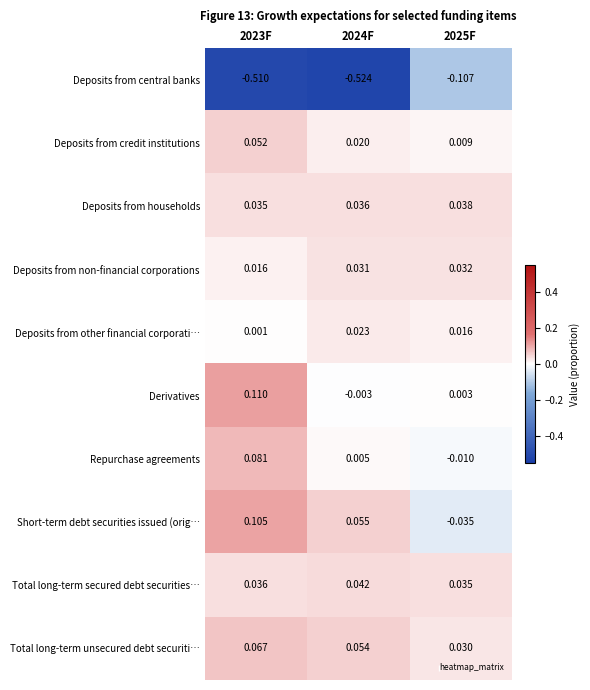

List the series in order of their peak value, highest first.

Derivatives, Short-term debt securities issued (orig…, Repurchase agreements, Total long-term unsecured debt securiti…, Deposits from credit institutions, Total long-term secured debt securities…, Deposits from households, Deposits from non-financial corporations, Deposits from other financial corporati…, Deposits from central banks